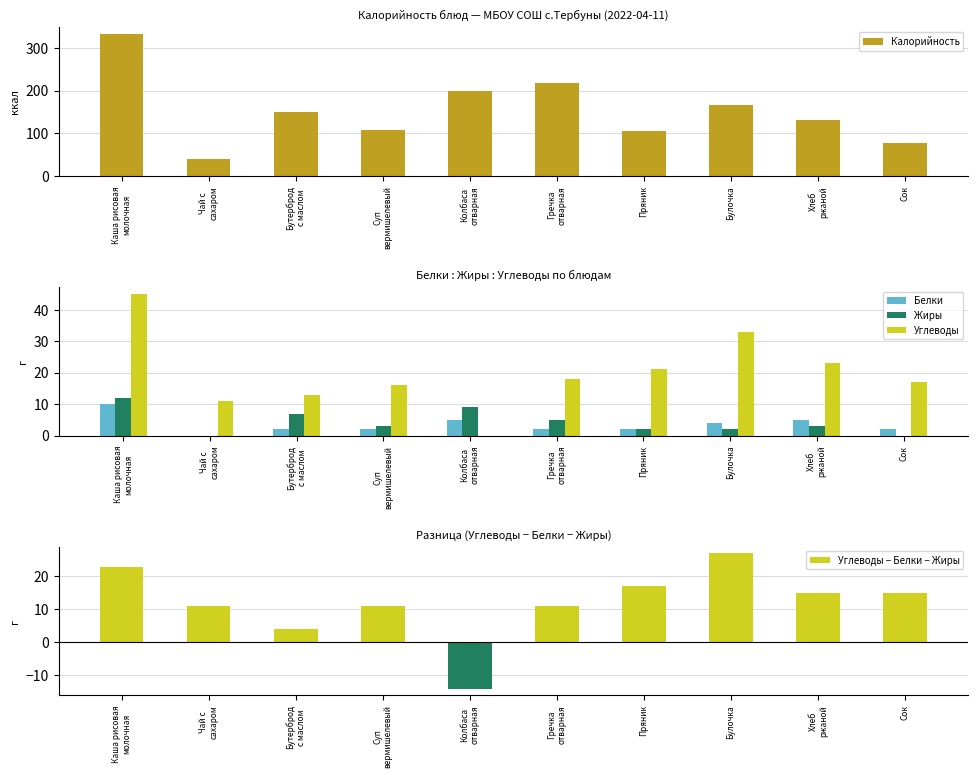

At which category does the chart reach its peak across all series?

Каша рисовая
молочная